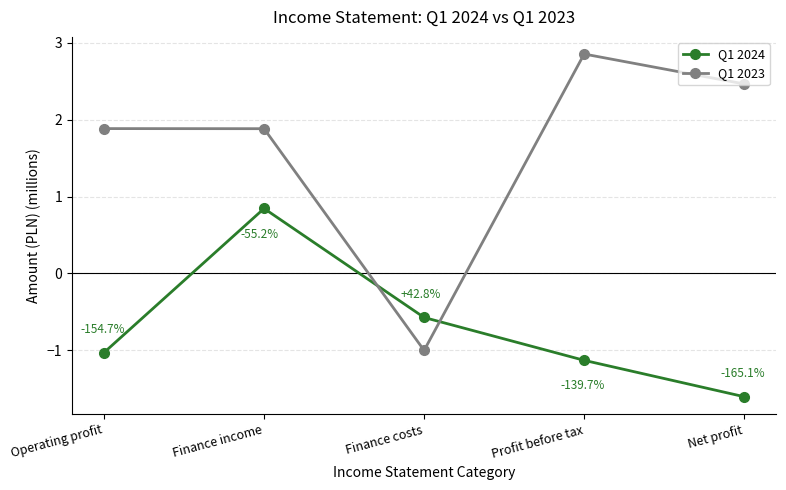

The value of Q1 2024 at Finance income is 1.5. True or false?

False